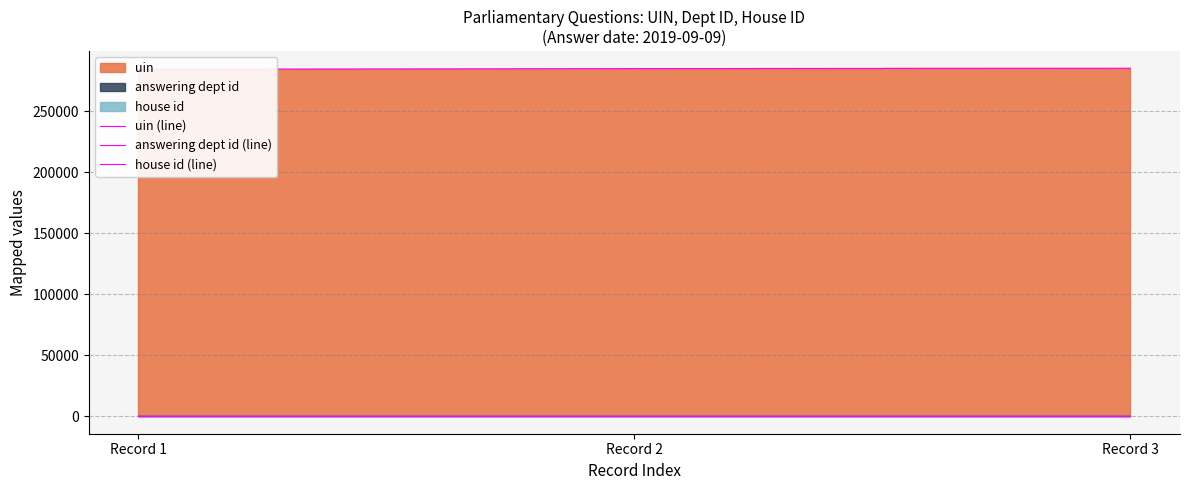

What is the value of the uin (line) point at the 1st from the left?

284281